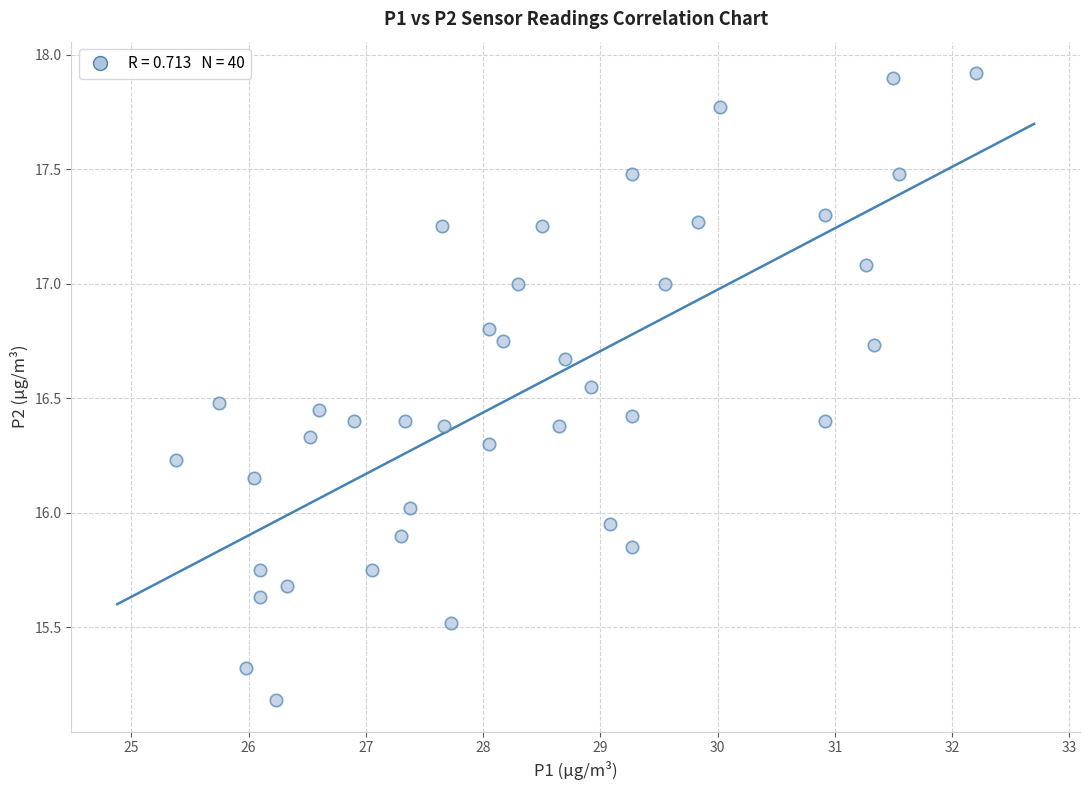

What is the range of Y values (max minus min)?

2.7